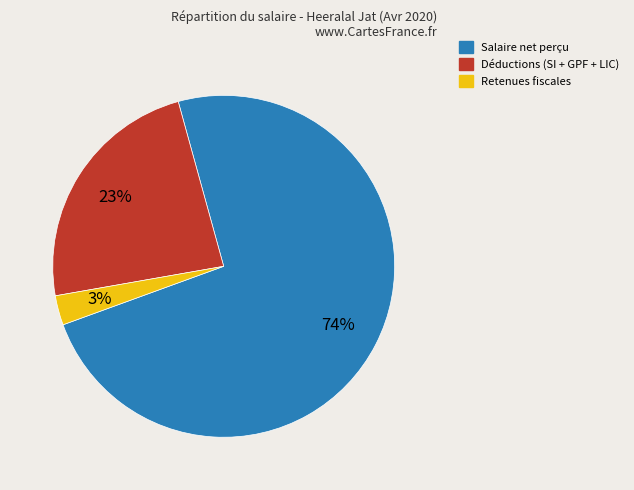

Is there any slice that represents more than half of the pie?

Yes